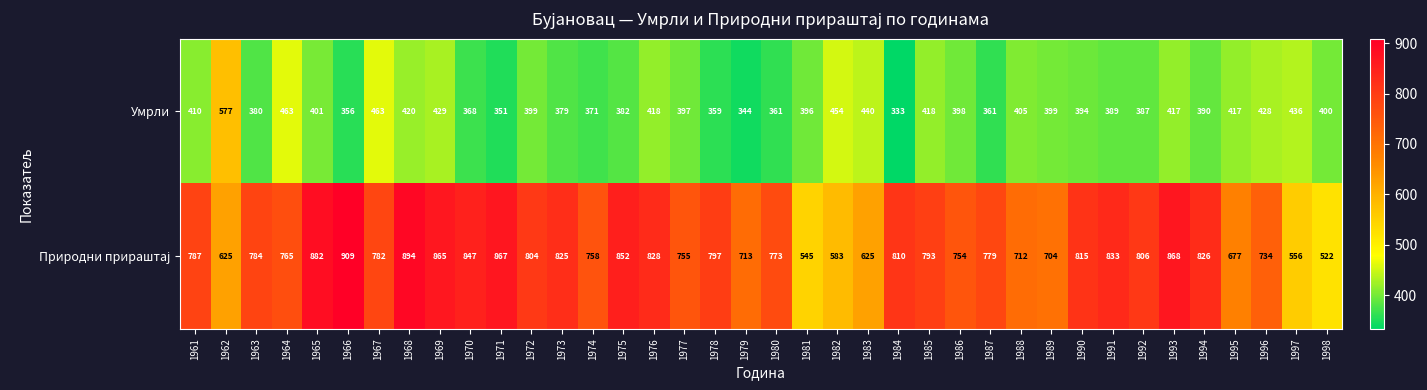

Read the Умрли value at 1966.

356